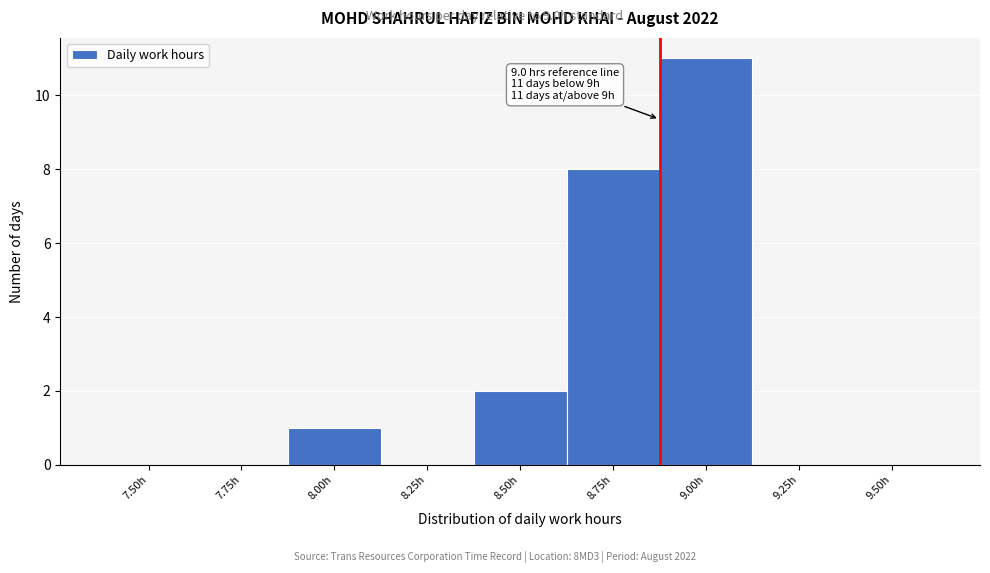

Reading left to right, what are all the values shown in this chart?

7.50h=0	7.75h=0	8.00h=1	8.25h=0	8.50h=2	8.75h=8	9.00h=11	9.25h=0	9.50h=0